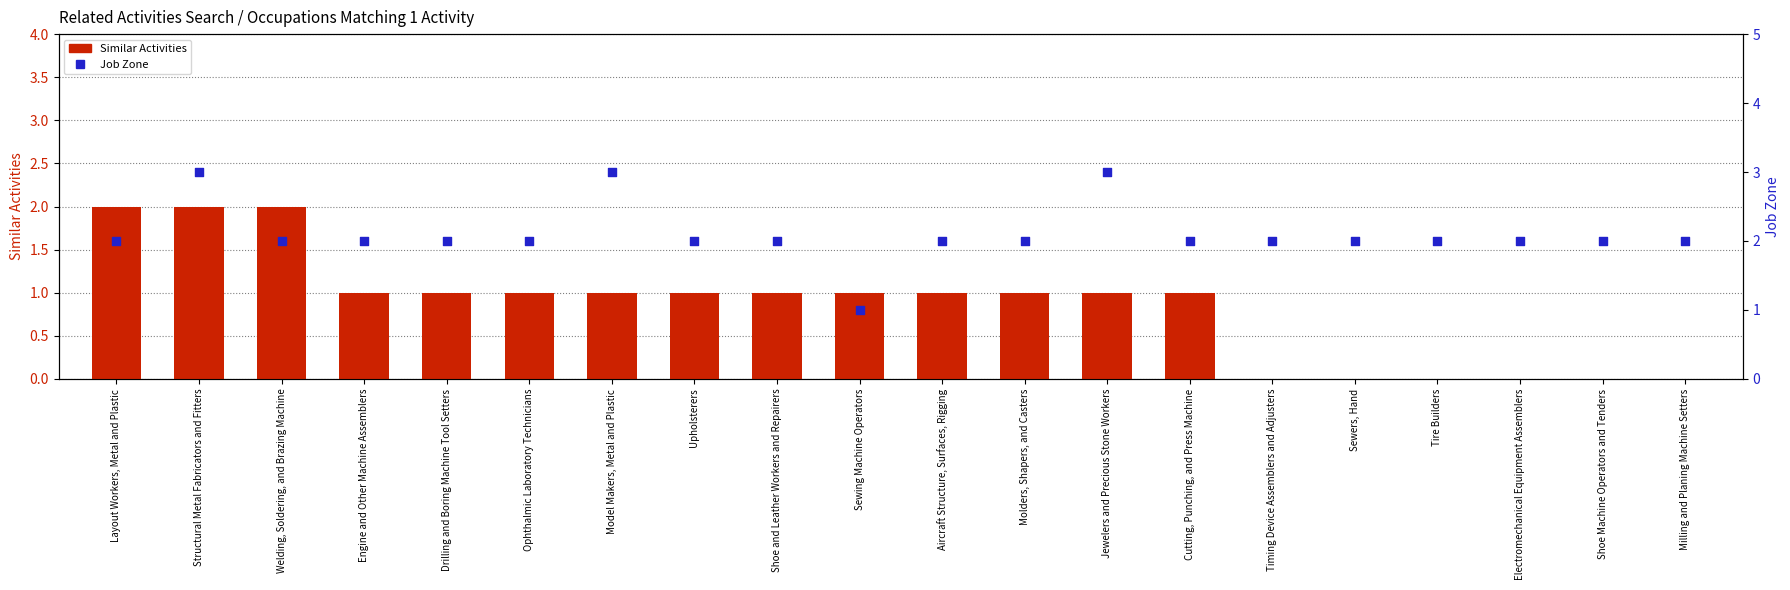

At which category is the sum across all series the highest?

Structural Metal Fabricators and Fitters